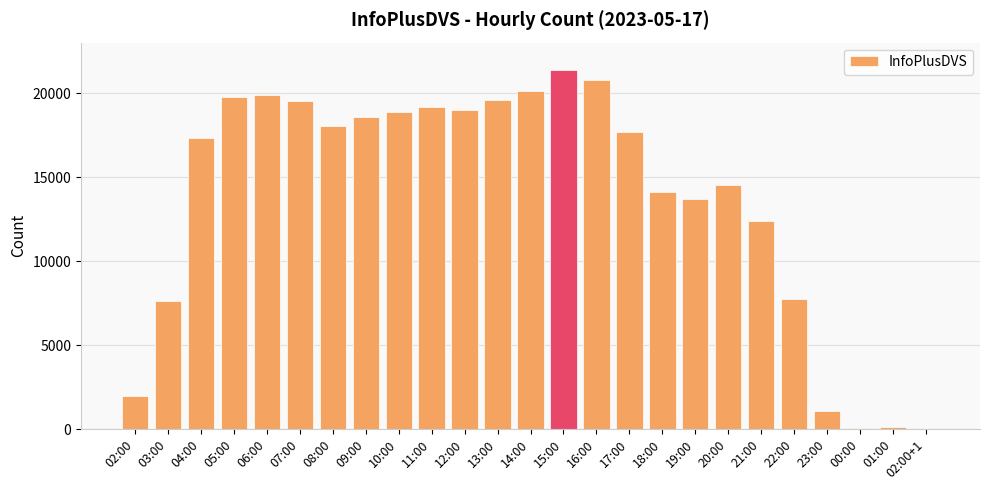

Between 04:00 and 21:00, which is larger?

04:00